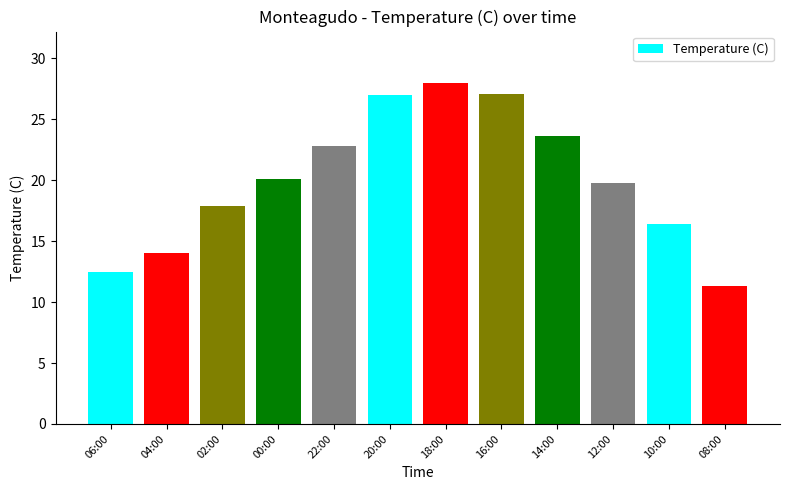

What is the value of the 1st bar from the left?

12.5